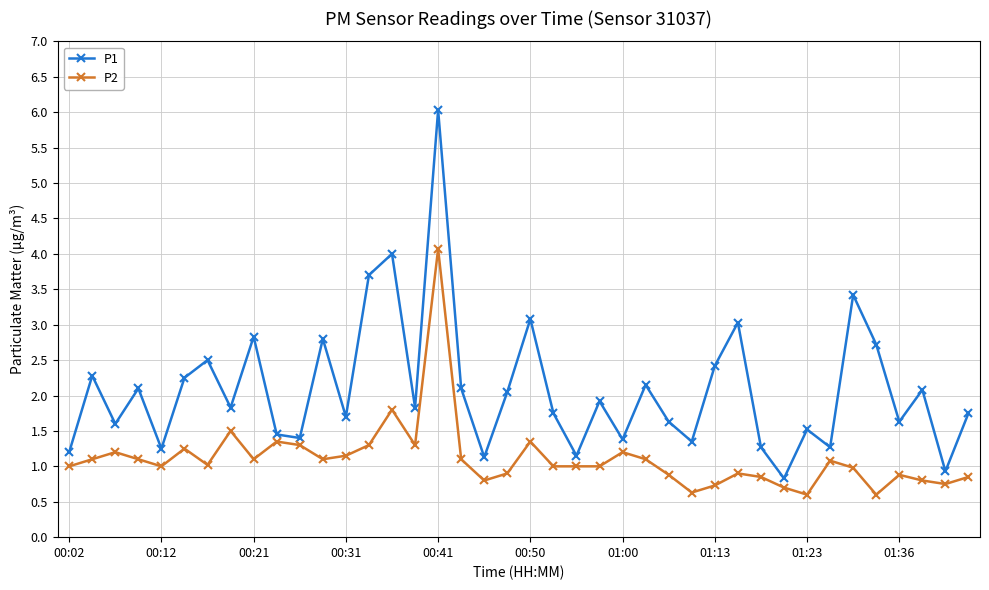

Rank the series by their maximum value, from highest to lowest.

P1, P2